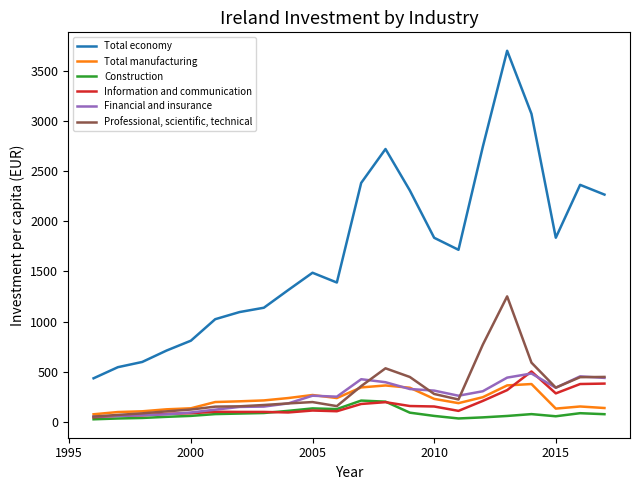

List the series in order of their peak value, lowest first.

Construction, Total manufacturing, Financial and insurance, Information and communication, Professional, scientific, technical, Total economy